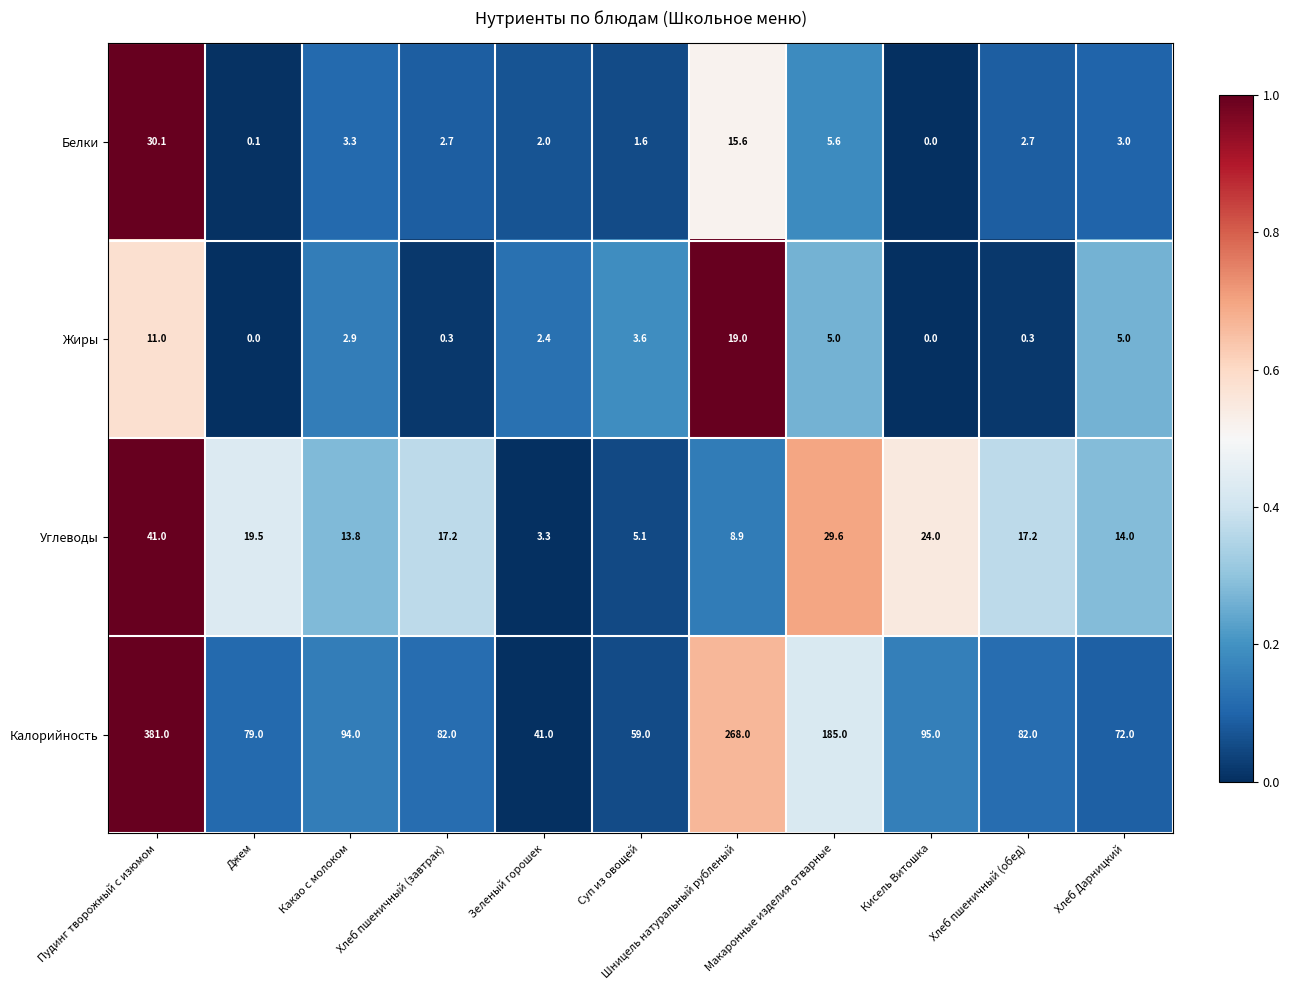

What is the difference between the highest and lowest values at Суп из овощей?

57.4